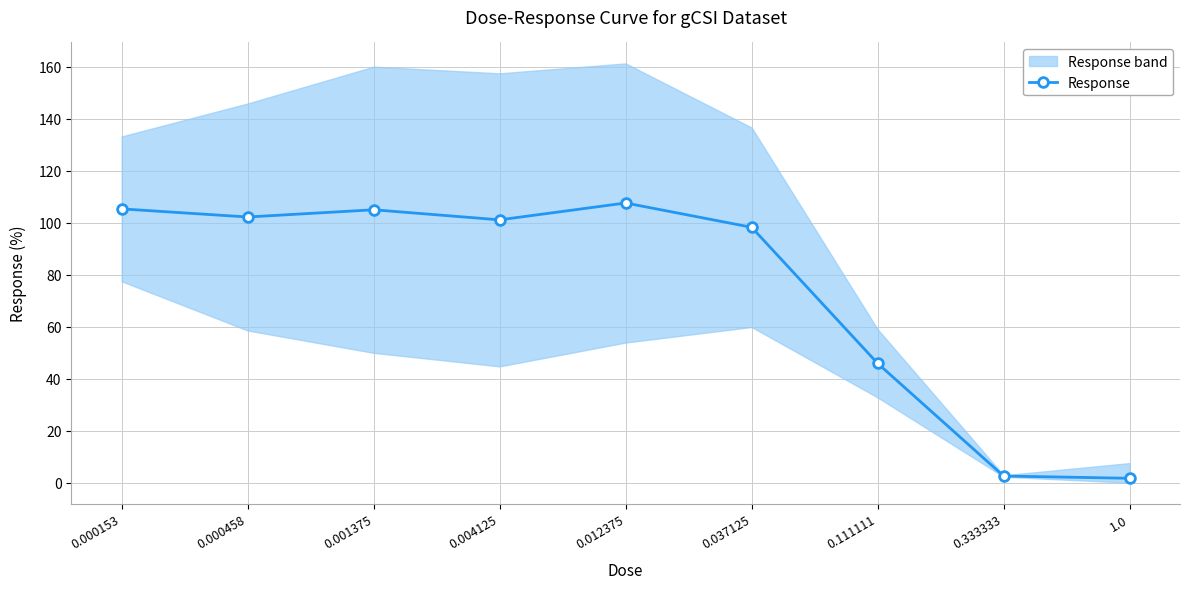

How many values exceed 101?

5